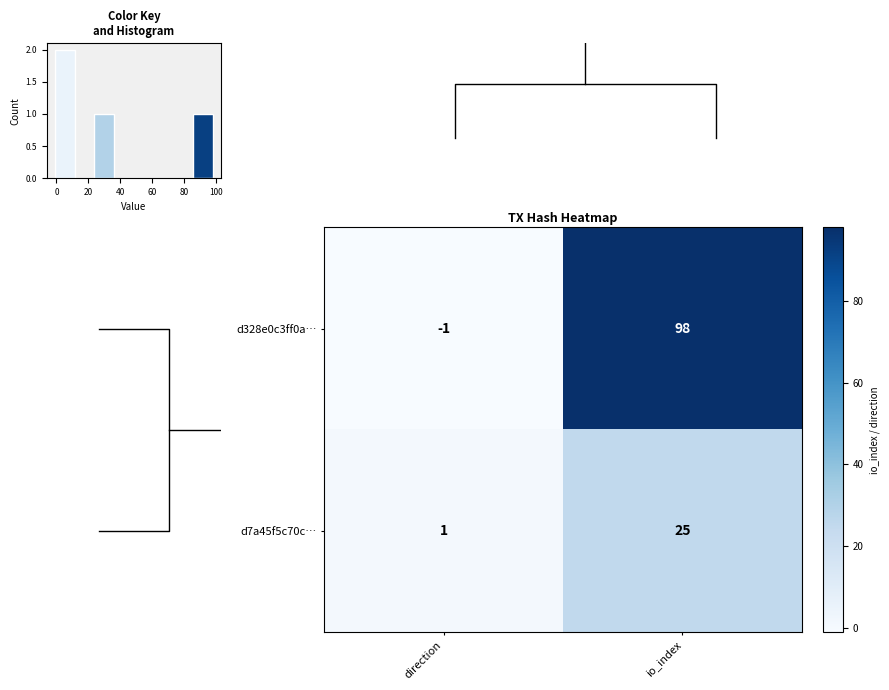

What is the sum of all row_1 values?

26